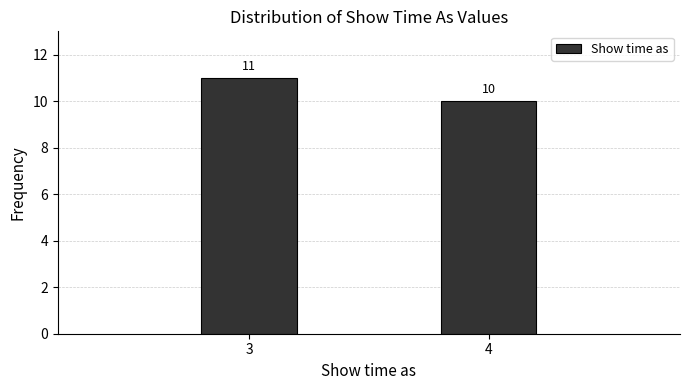

Reading left to right, extract all data points from this chart.

11	10